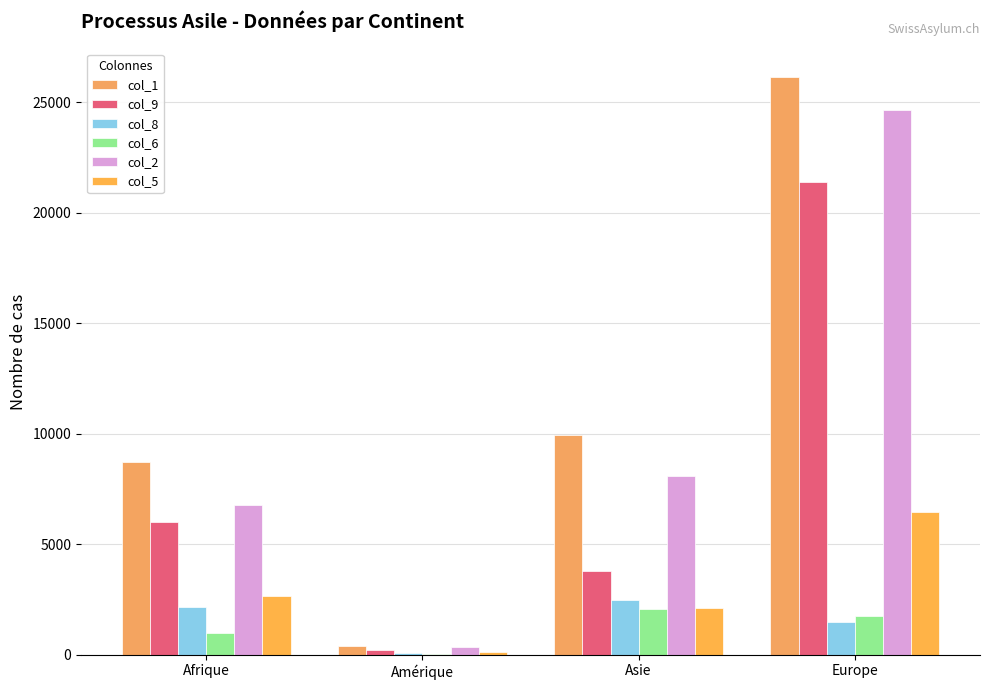

Are the bars grouped side by side (vs. stacked)?

Yes